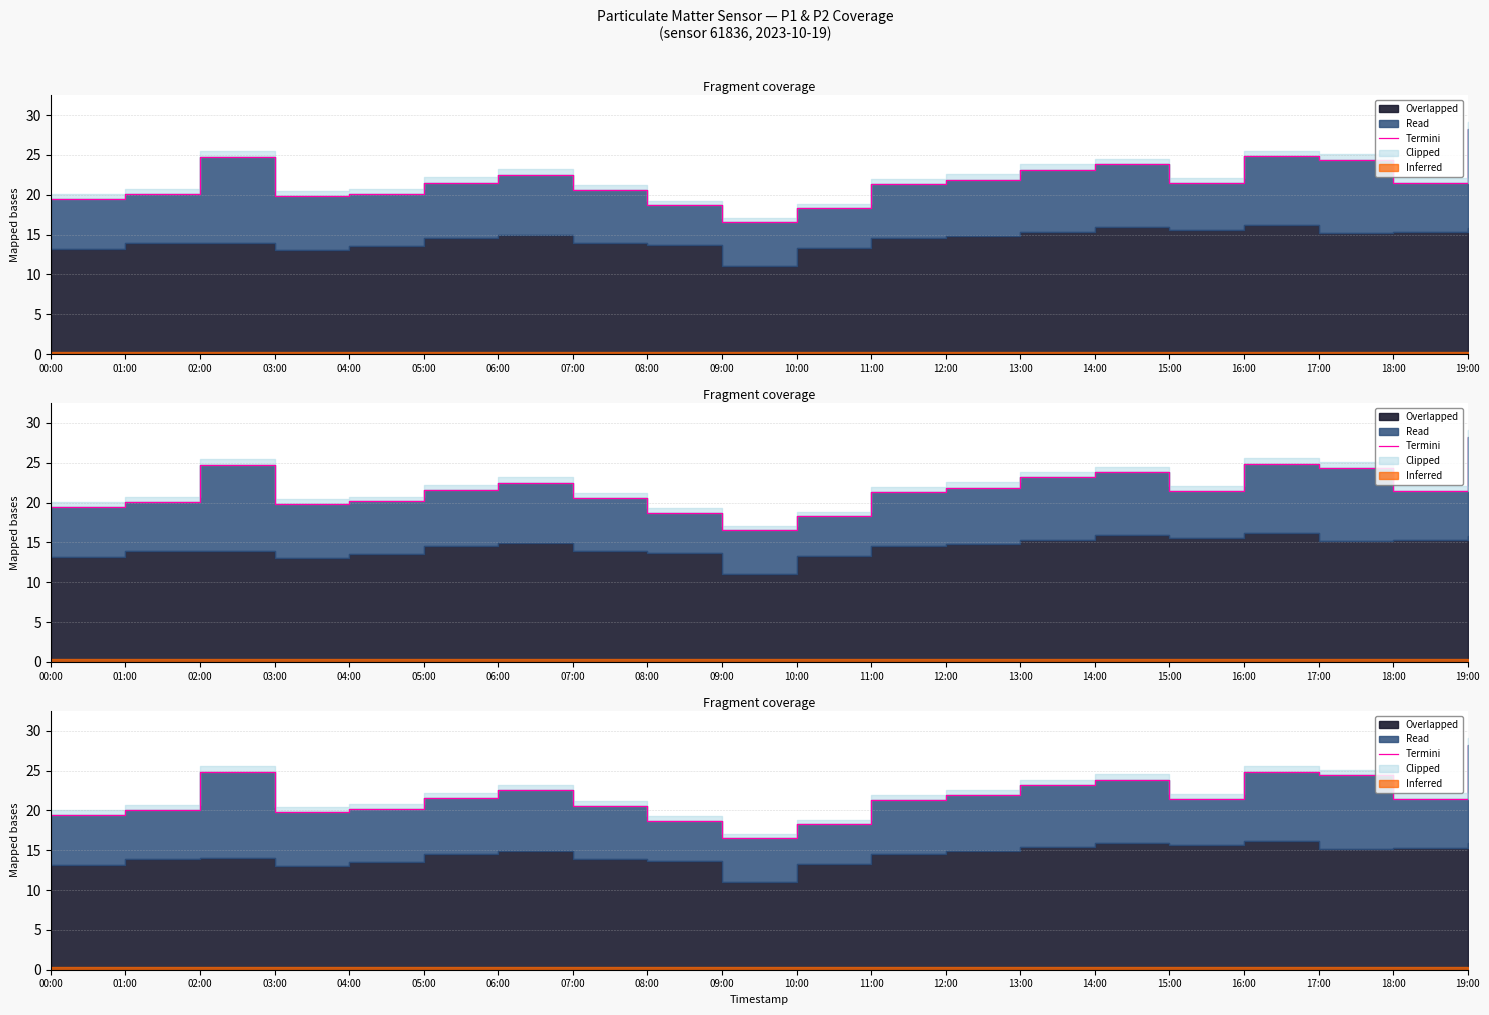

The value at 11:00 is 5.8. True or false?

False